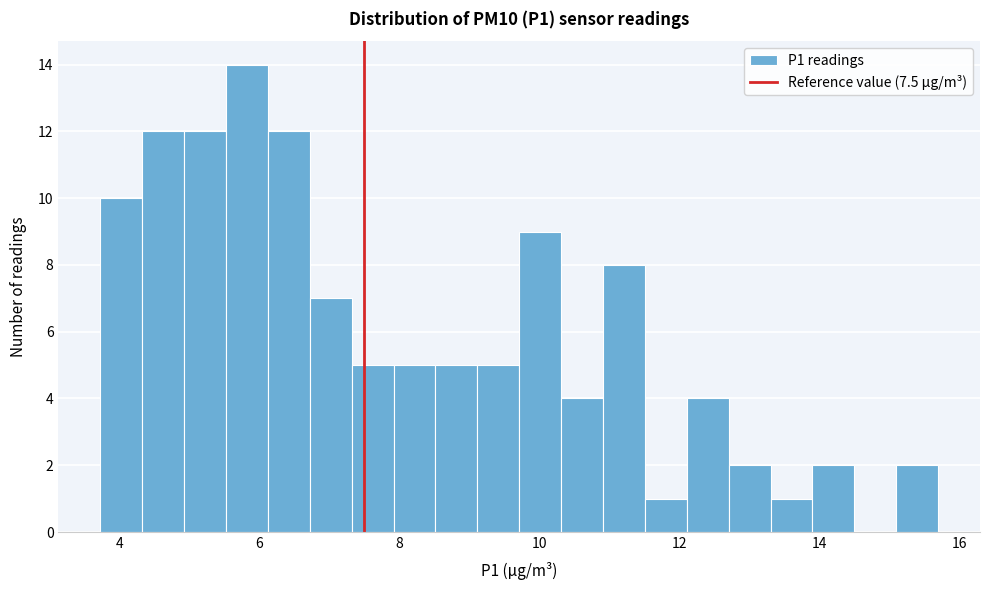

Around what value on the x-axis is the tallest bar? Give the approximate position of its centre, as read against the axis.

5.8